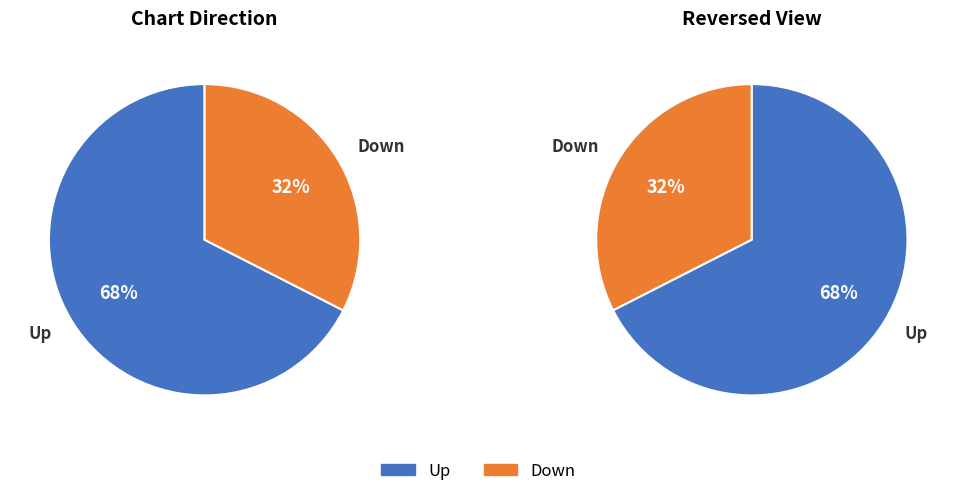

Is Down the majority of the pie?

No